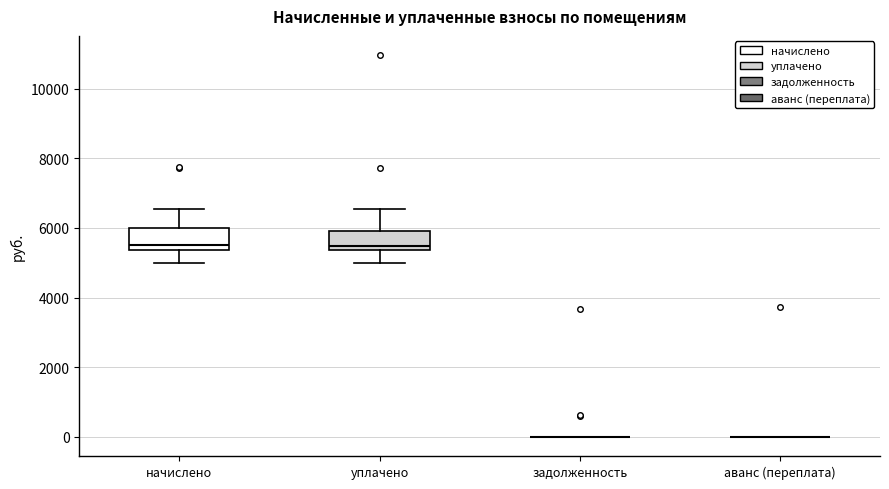

Reading left to right, read every box against the y-axis: the position of its median line, the range the box covers, and the ends of its whiskers. The values are not printed on the chart, so give them approximately, as read against the axis.

начислено: median 5600, box 5400 to 6000, whiskers 5000 to 6600
уплачено: median 5400 (just above the box's lower edge), box 5400 to 6000, whiskers 5000 to 6600
задолженность: box collapsed to a line at 0, whiskers 0 to 0
аванс (переплата): box collapsed to a line at 0, whiskers 0 to 0